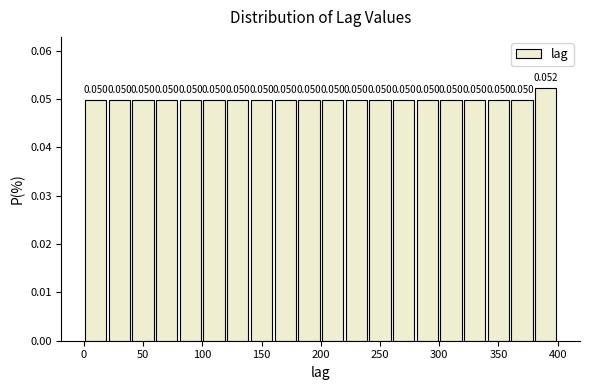

Over which range of the x-axis is the bar tallest?

380 to 400